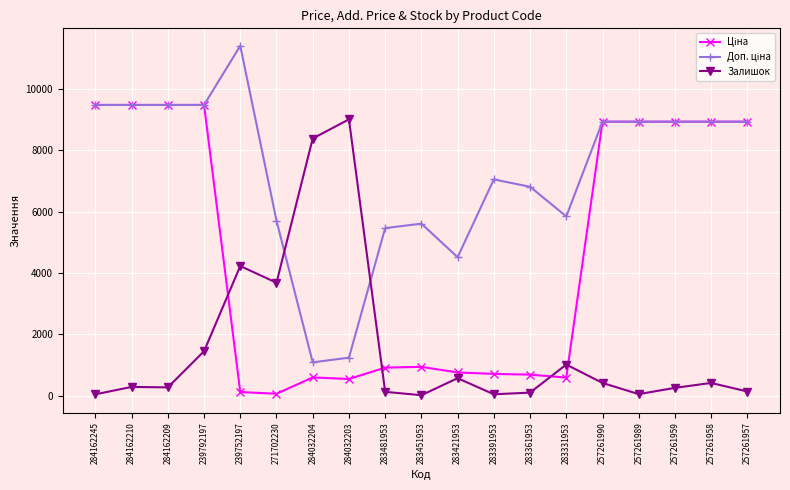

Which series changed the most between 284032204 and 283361953?

Залишок